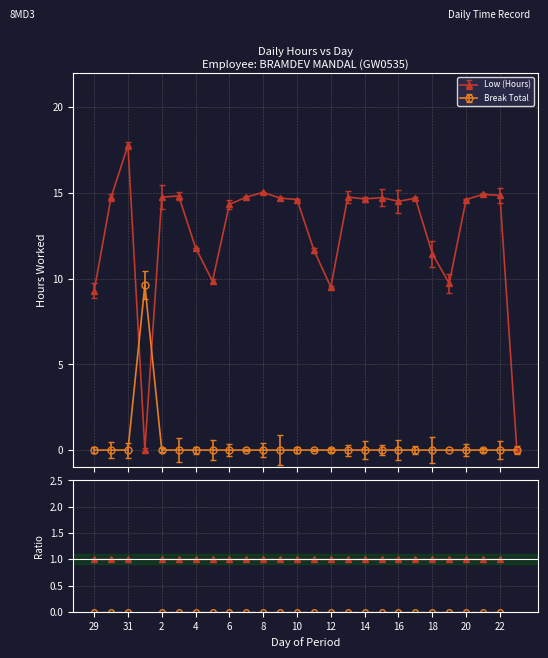

What are all the series names shown in the legend?

Low (Hours), Break Total